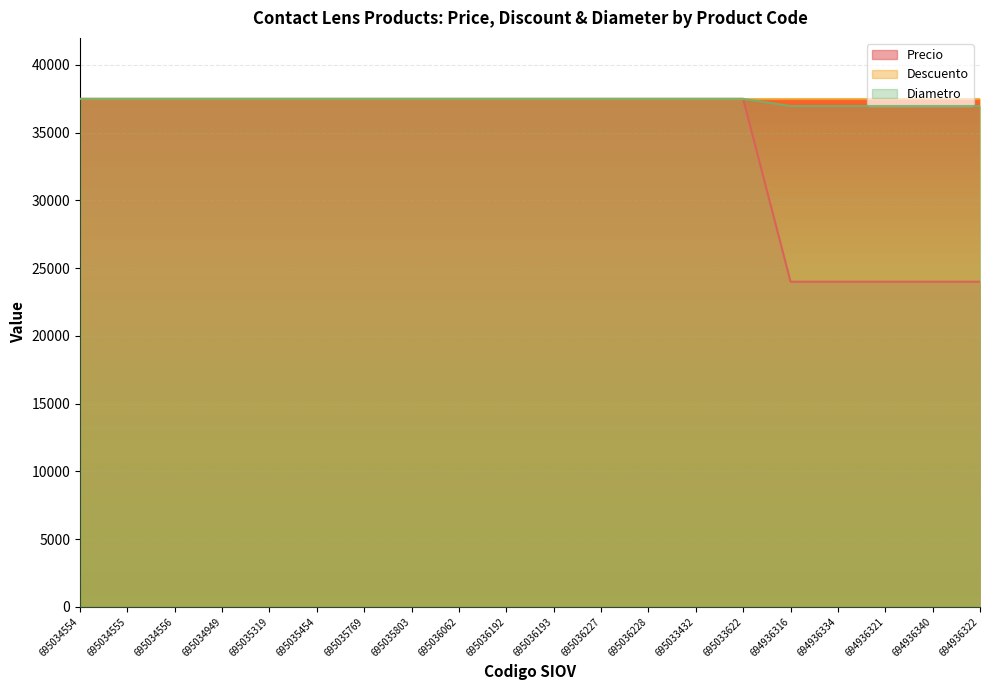

The Diametro series shows 20380.4 at 695035803. True or false?

False